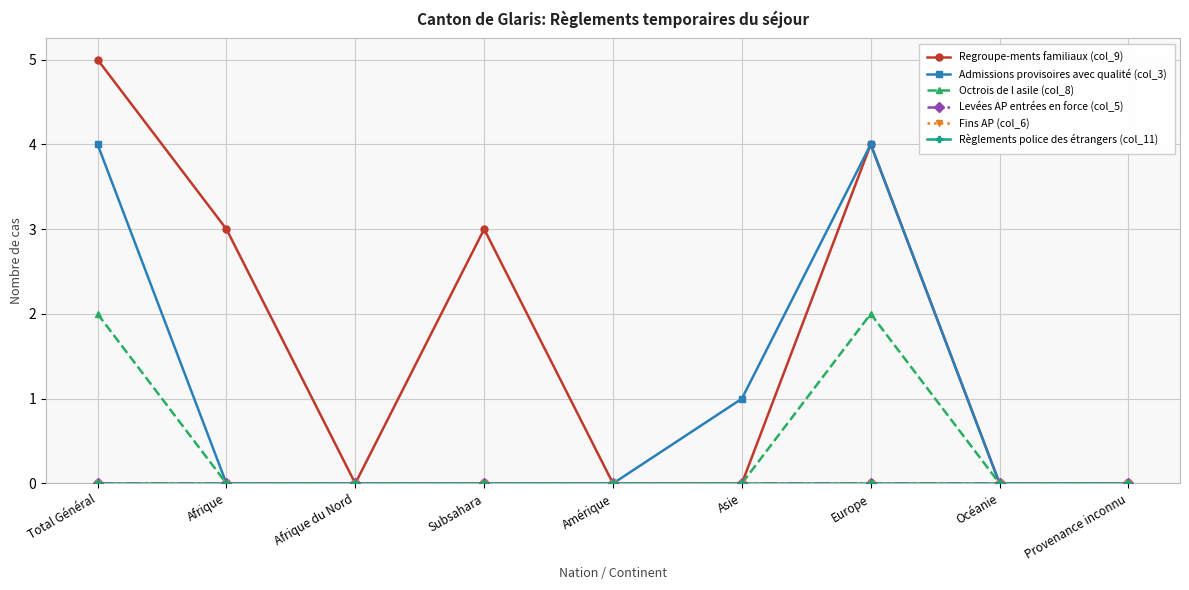

What is the sum of the Regroupe-ments familiaux (col_9) values at Total Général and Provenance inconnu?

5